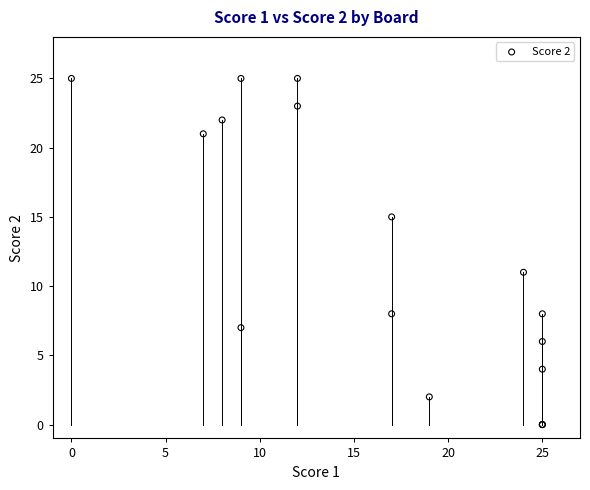

What Y value in the scatter plot is closest to 12?

11